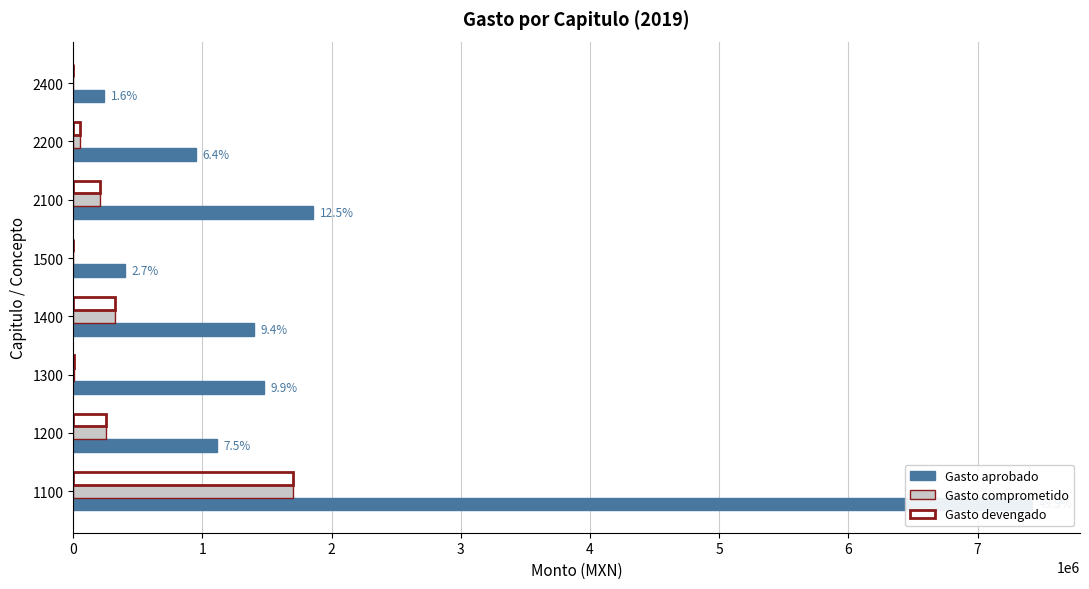

How many values in the Gasto comprometido series exceed 205737?

4